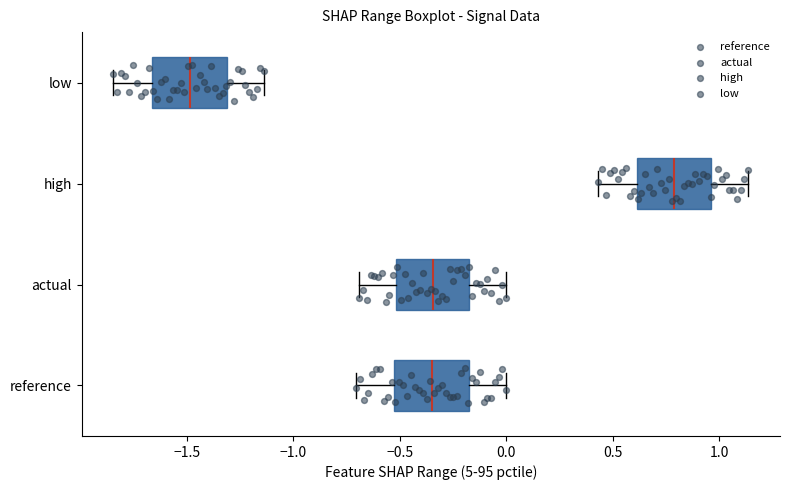

Reading bottom to top, read every box against the x-axis: the position of its median line, the range the box covers, and the ends of its whiskers. The values are not printed on the chart, so give them approximately, as read against the axis.

reference: median -0.35, box -0.50 to -0.15, whiskers -0.70 to 0.00
actual: median -0.35, box -0.50 to -0.15, whiskers -0.70 to 0.00
high: median 0.80, box 0.60 to 0.95, whiskers 0.45 to 1.15
low: median -1.50, box -1.65 to -1.30, whiskers -1.85 to -1.15